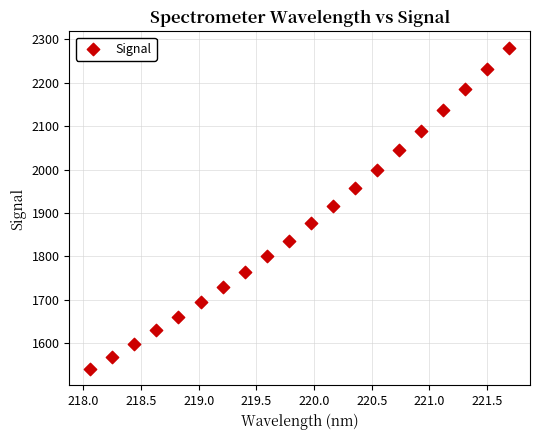

What is the range of X values (max minus min)?

3.6